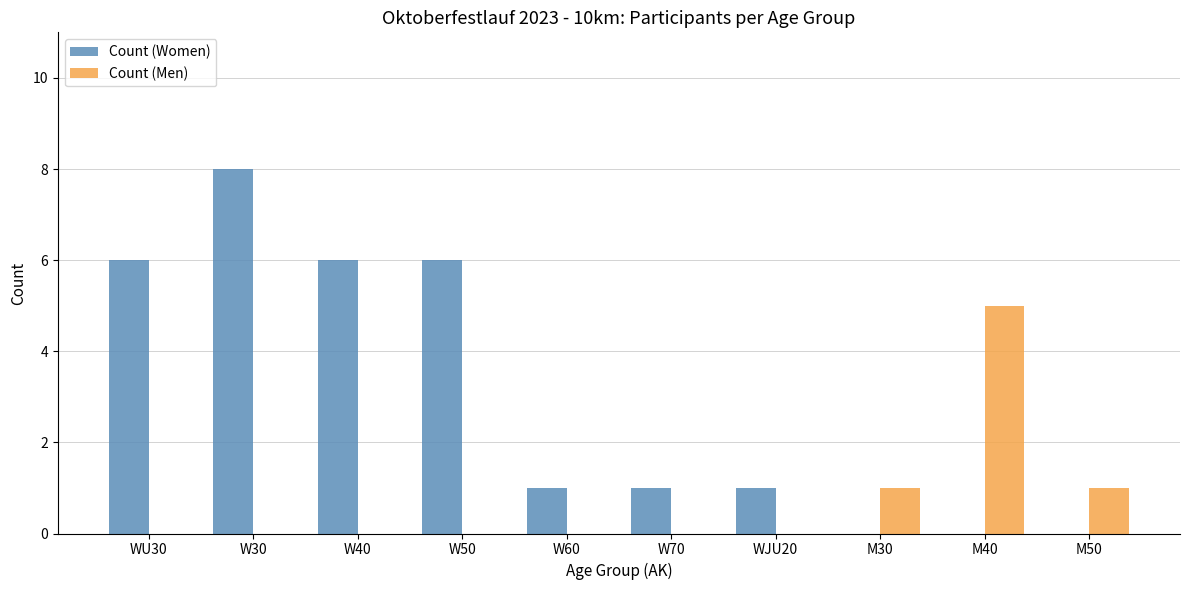

Is it true that Count (Women) equals 6 at W50?

True